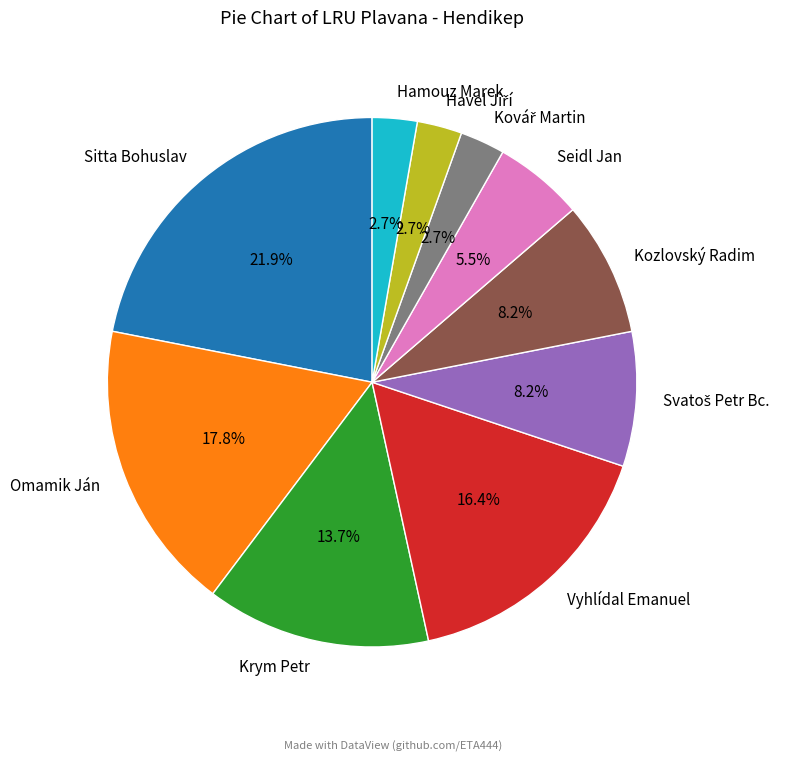

Is there a majority slice in this chart?

No